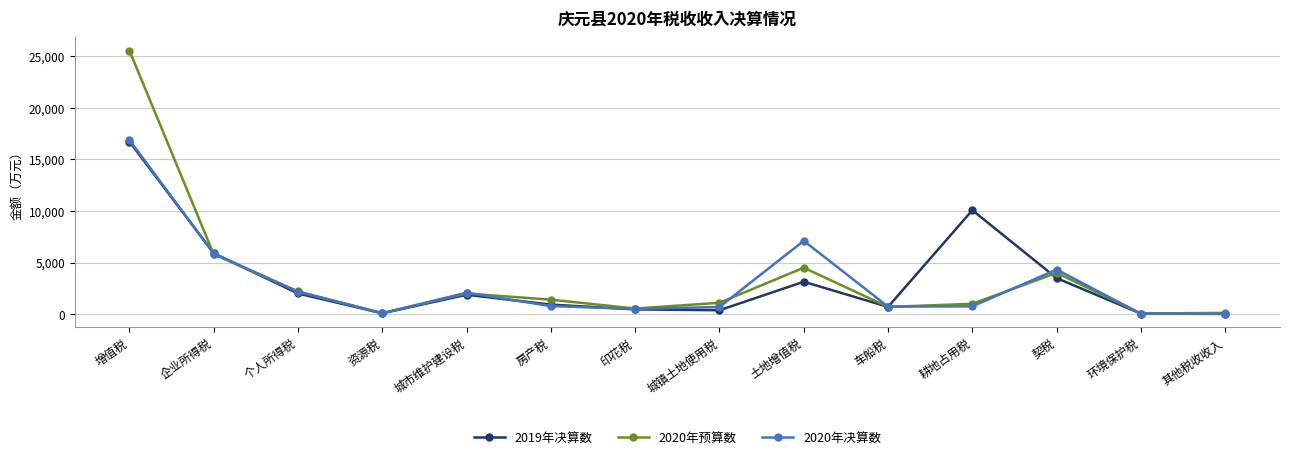

What is the total value across all series at 环境保护税?

141